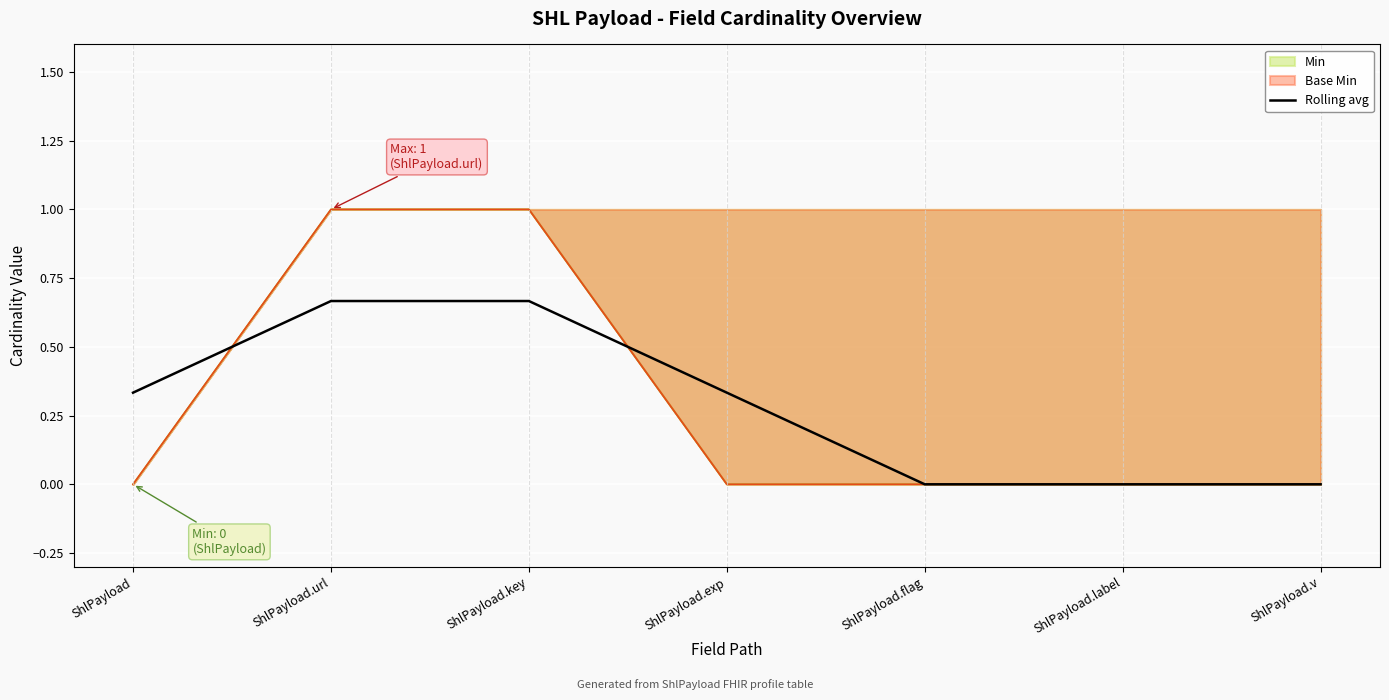

The value at ShlPayload.v is -0.4. True or false?

False